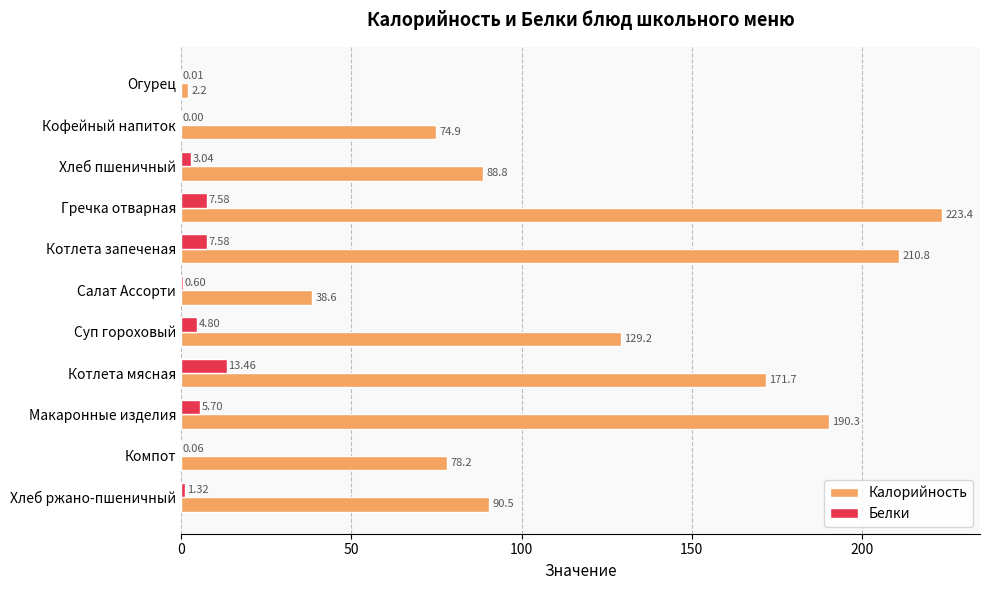

Which series has the largest total across all categories?

Калорийность